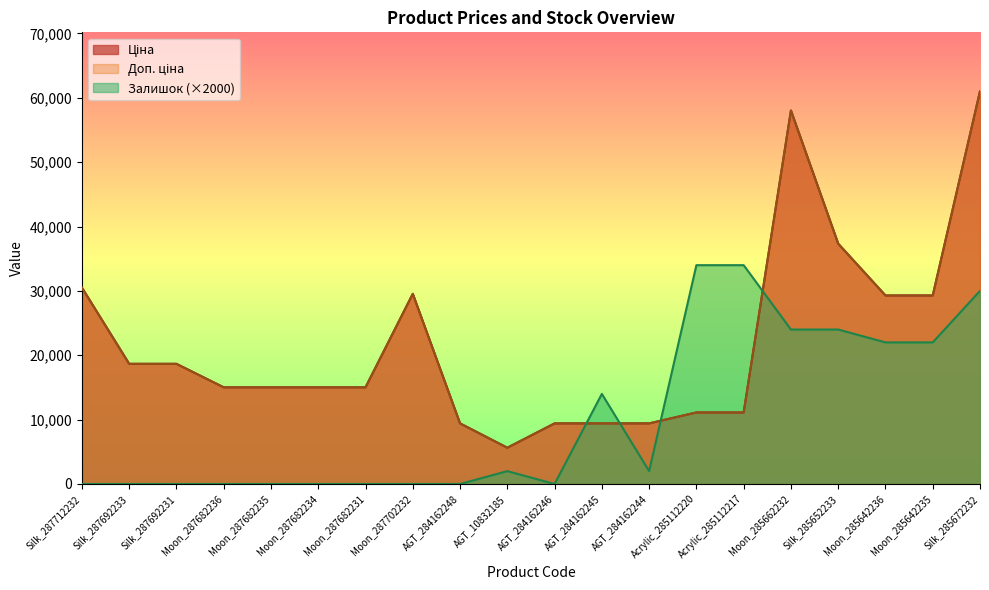

How many categories are shown in the chart?

20